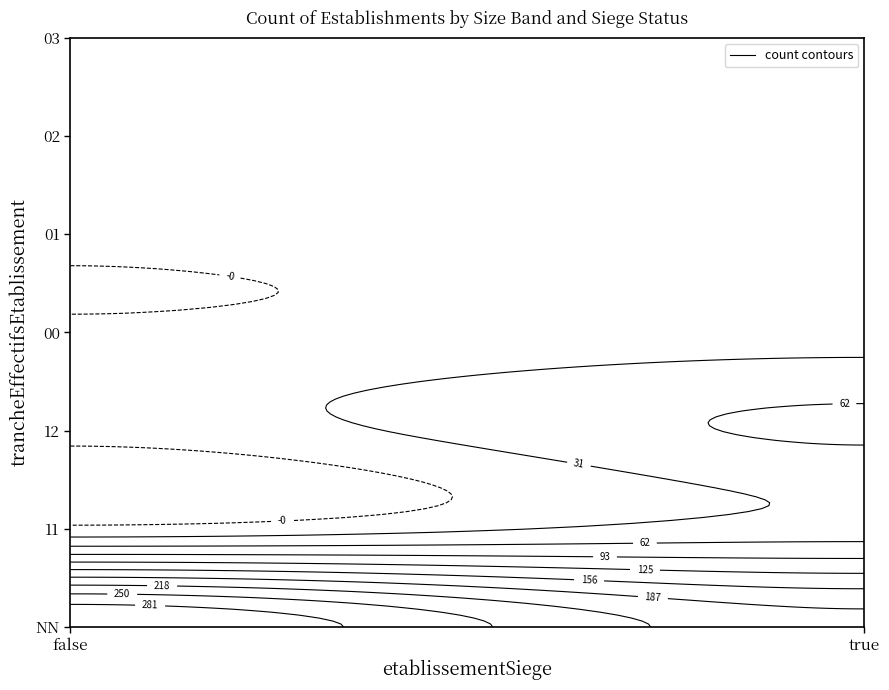

At which label is the value closest to 156?

NN_true